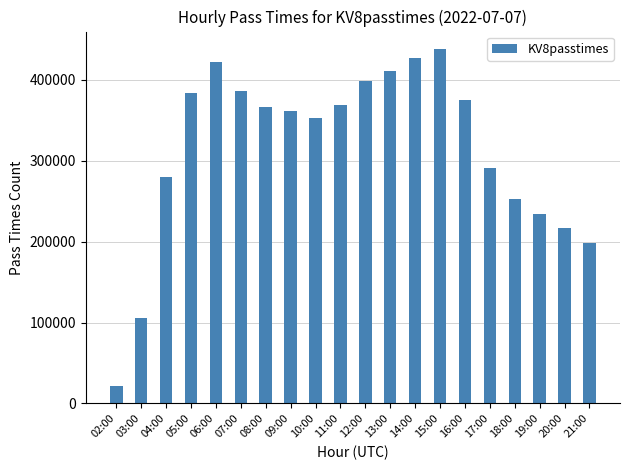

What is the ratio of the value at 14:00 to the value at 13:00?

1.0